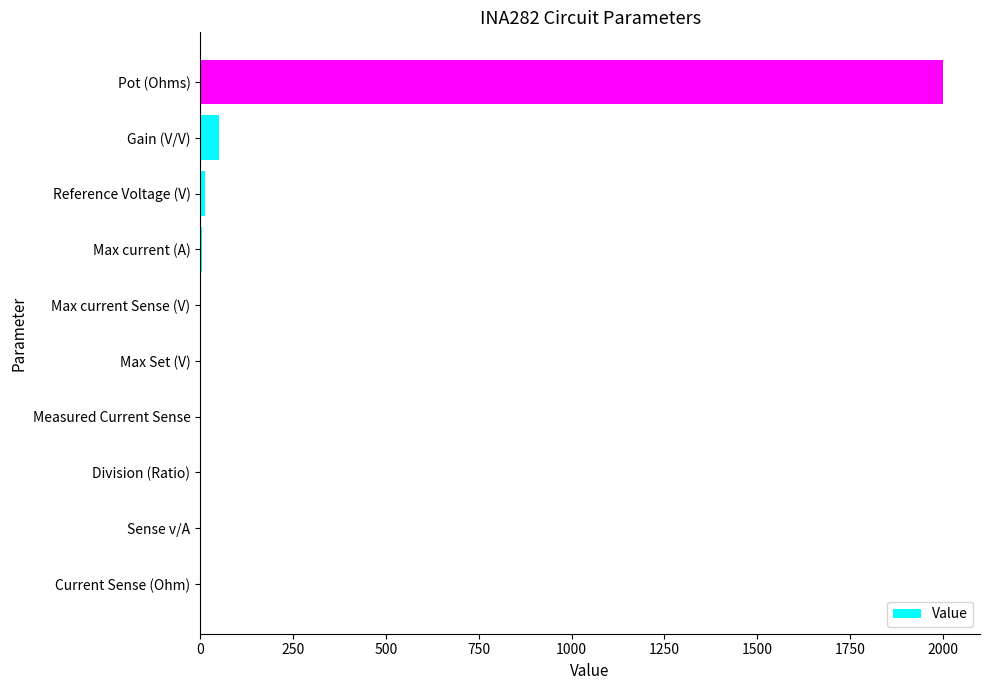

Is it true that the value at Sense v/A is 0.0?

True